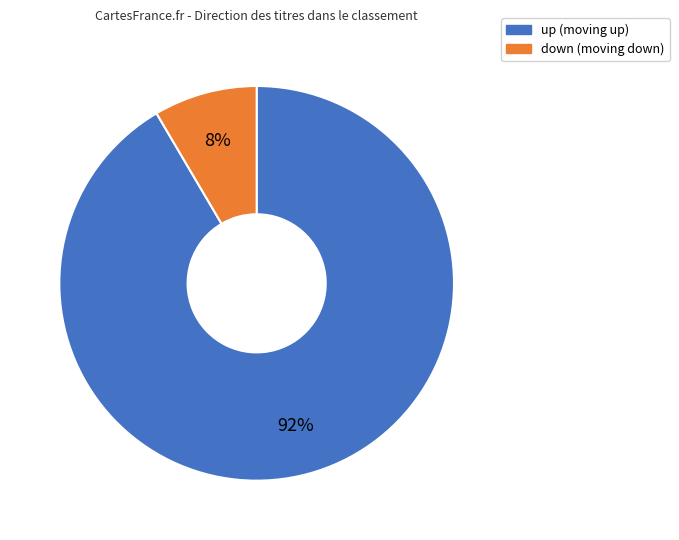

Is the sum of up and down greater than half?

Yes